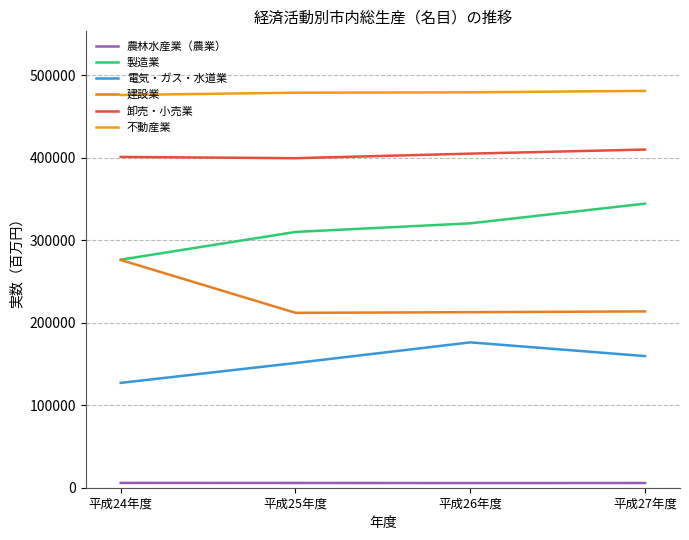

True or false: 建設業 has more than 2 interior local peaks.

False